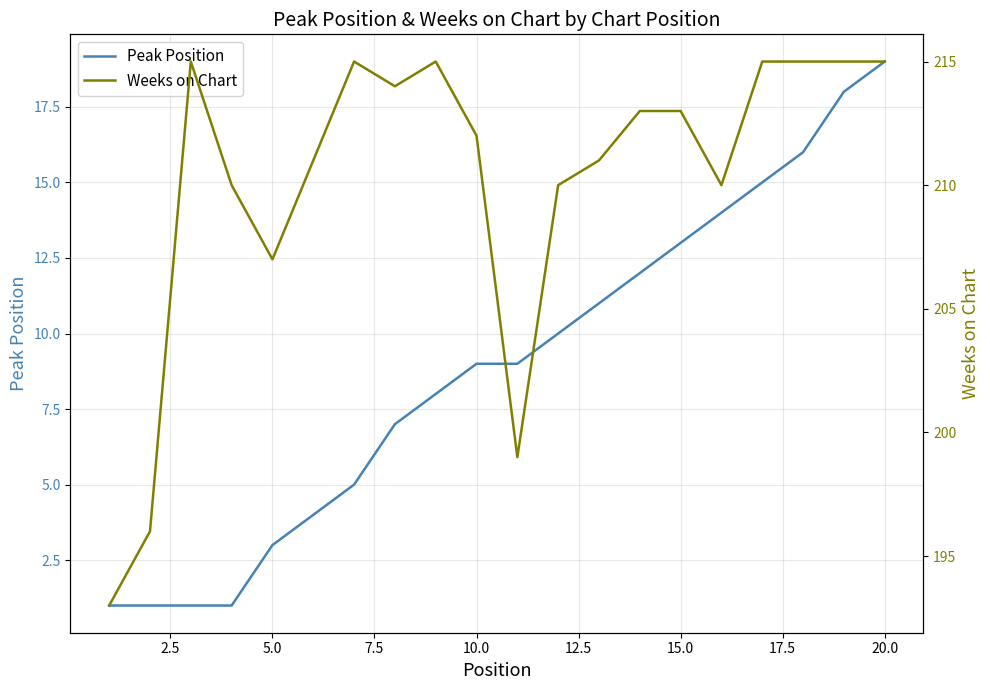

What is the average value of the Weeks on Chart series?

210